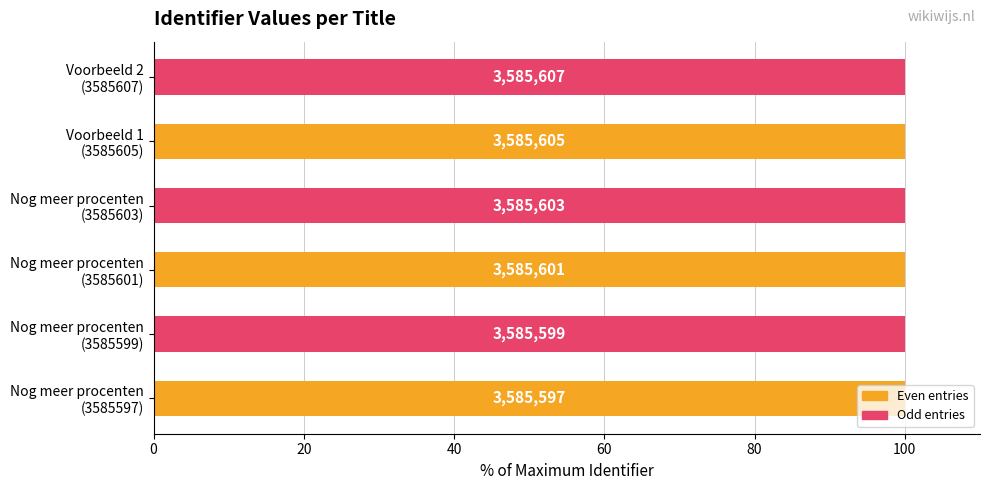

What is the approximate value at Voorbeeld 2 (3585607)?

100.0